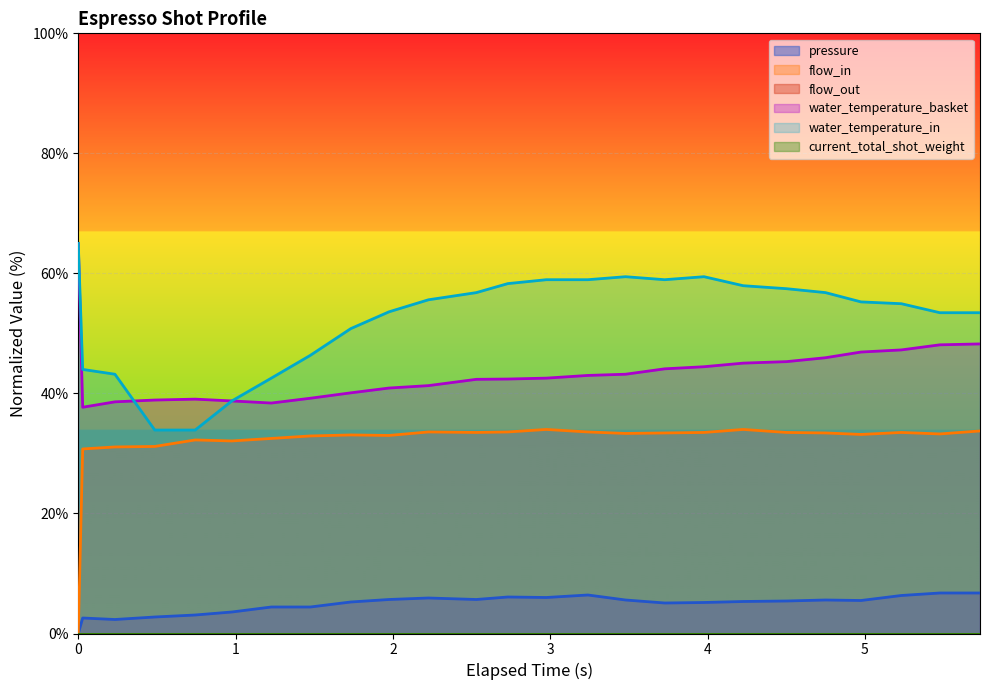

Does the chart display data point markers on the line(s)?

No